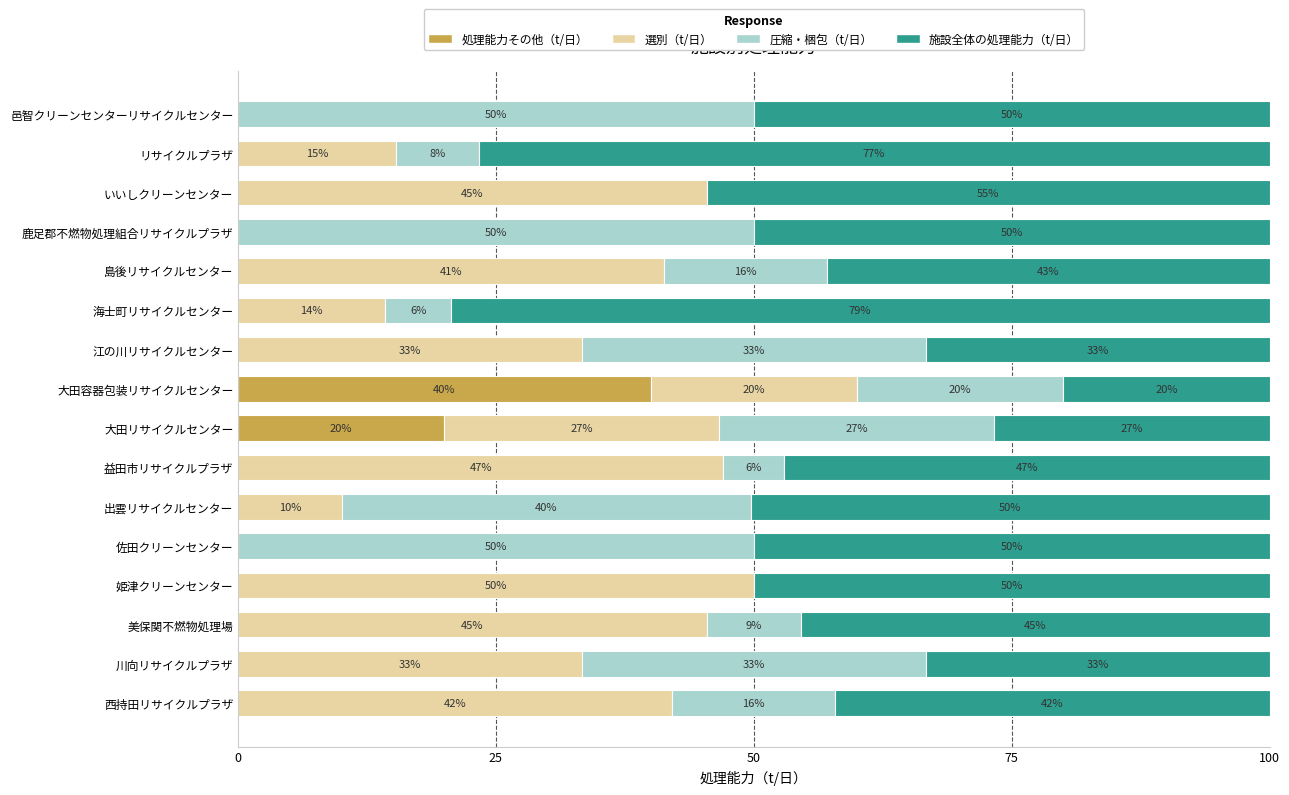

The value of 処理能力その他（t/日） at いいしクリーンセンター is 25.5. True or false?

False